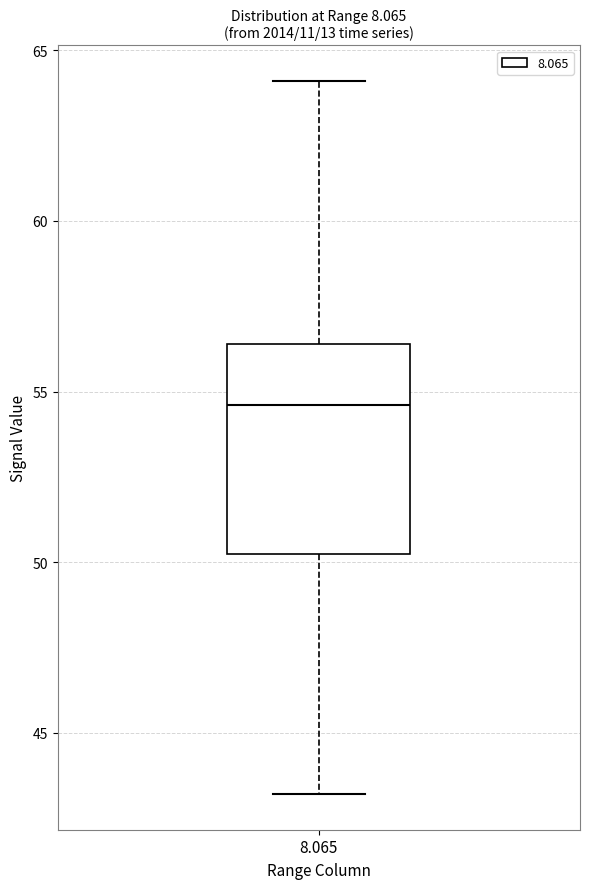

Transcribe this box plot: give where the median line is, the range the box spans, and where the two whiskers end, as read against the y-axis. The values are not printed on the chart, so give them approximately, as read against the axis.

median 54.5, box 50.0 to 56.5, whiskers 43.0 to 64.0